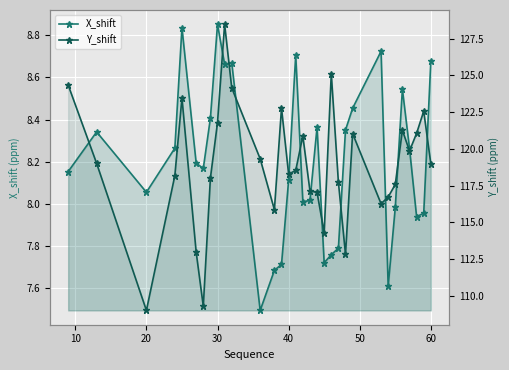

At how many categories does at least one series exceed 96?

32